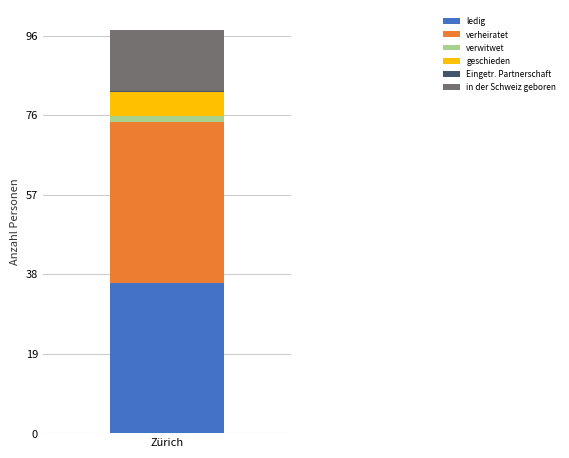

Does the chart contain stacked bars?

Yes